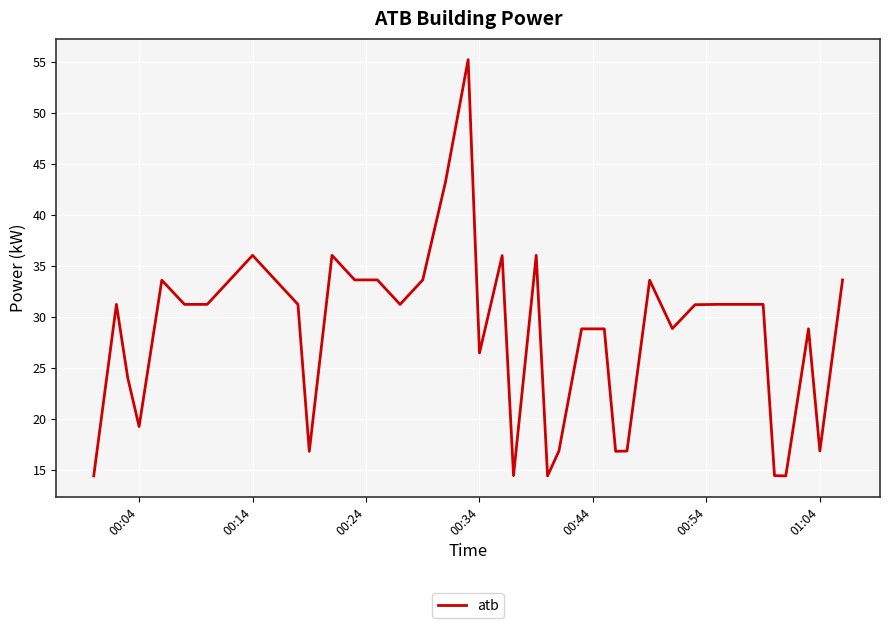

What is the difference between the maximum and minimum values?

40.8